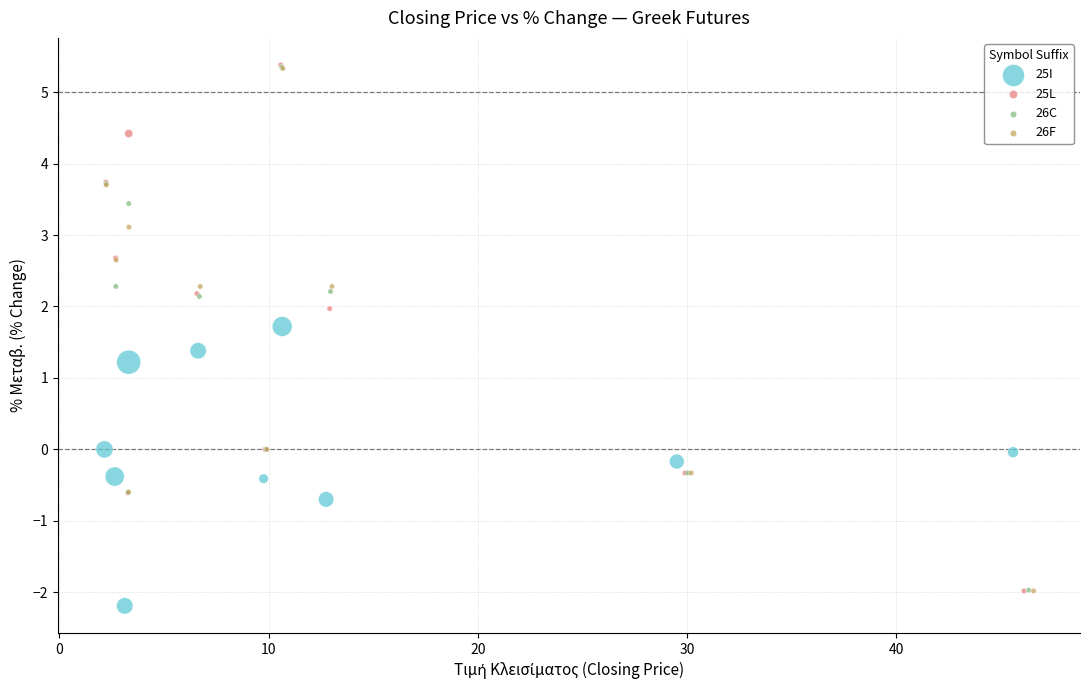

Which series contains the lowest Y value?

25I